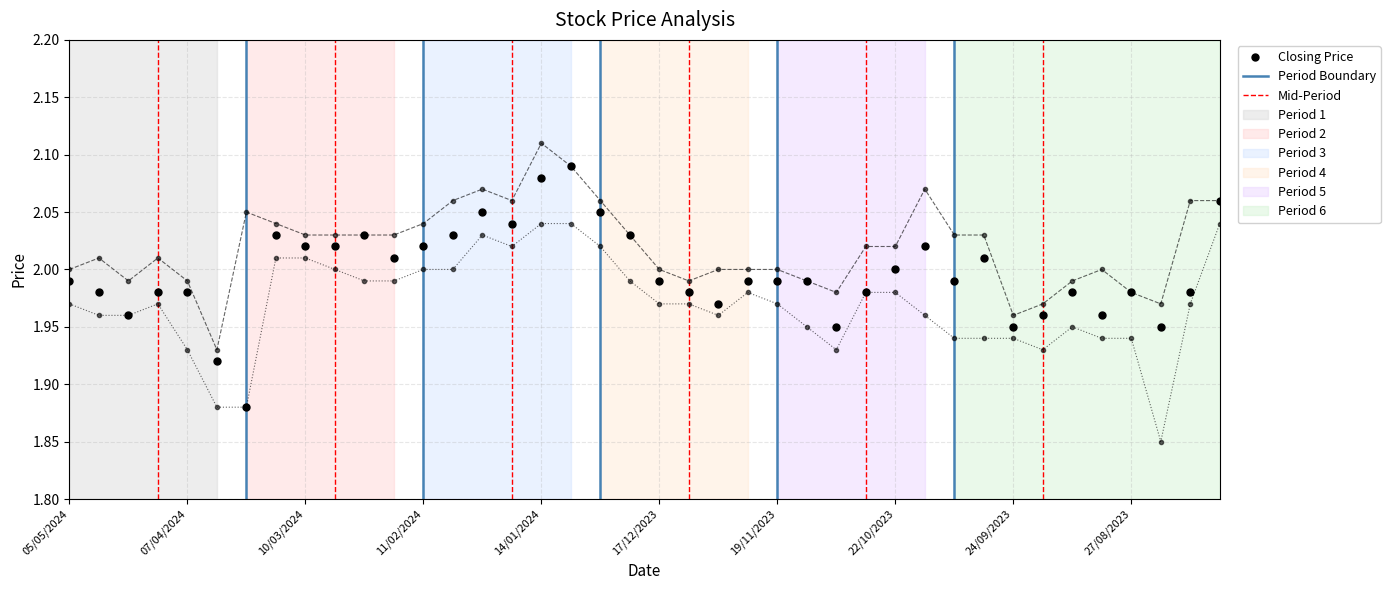

How many categories are shown in the chart?

40